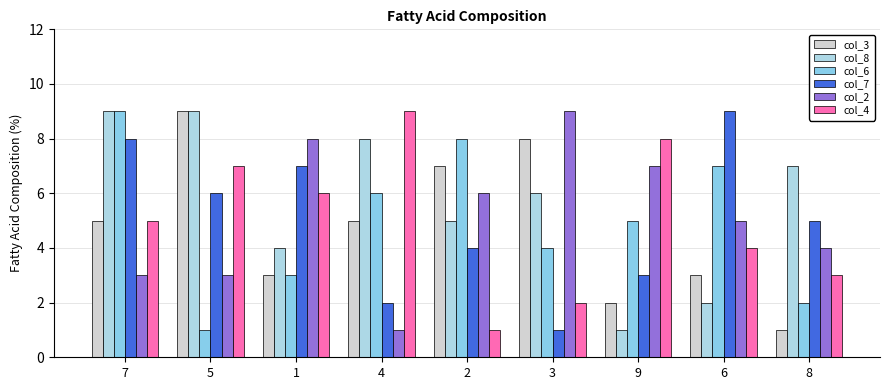

What is the minimum value for col_6?

1